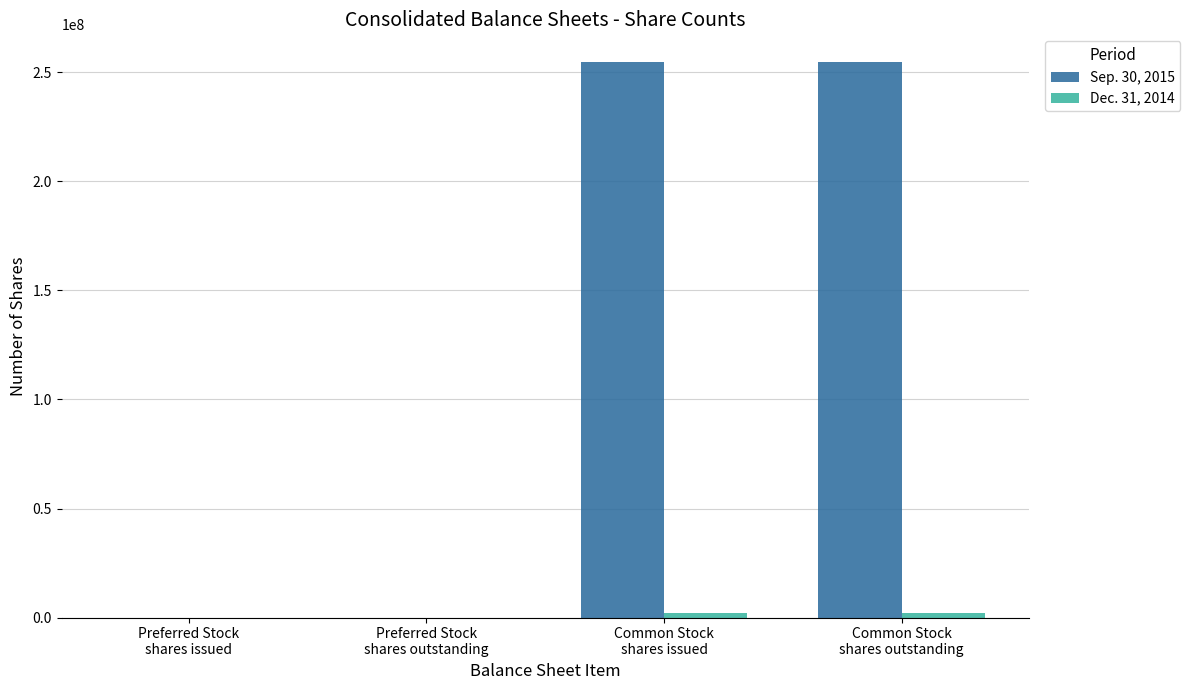

Which series has the largest total across all categories?

Sep. 30, 2015